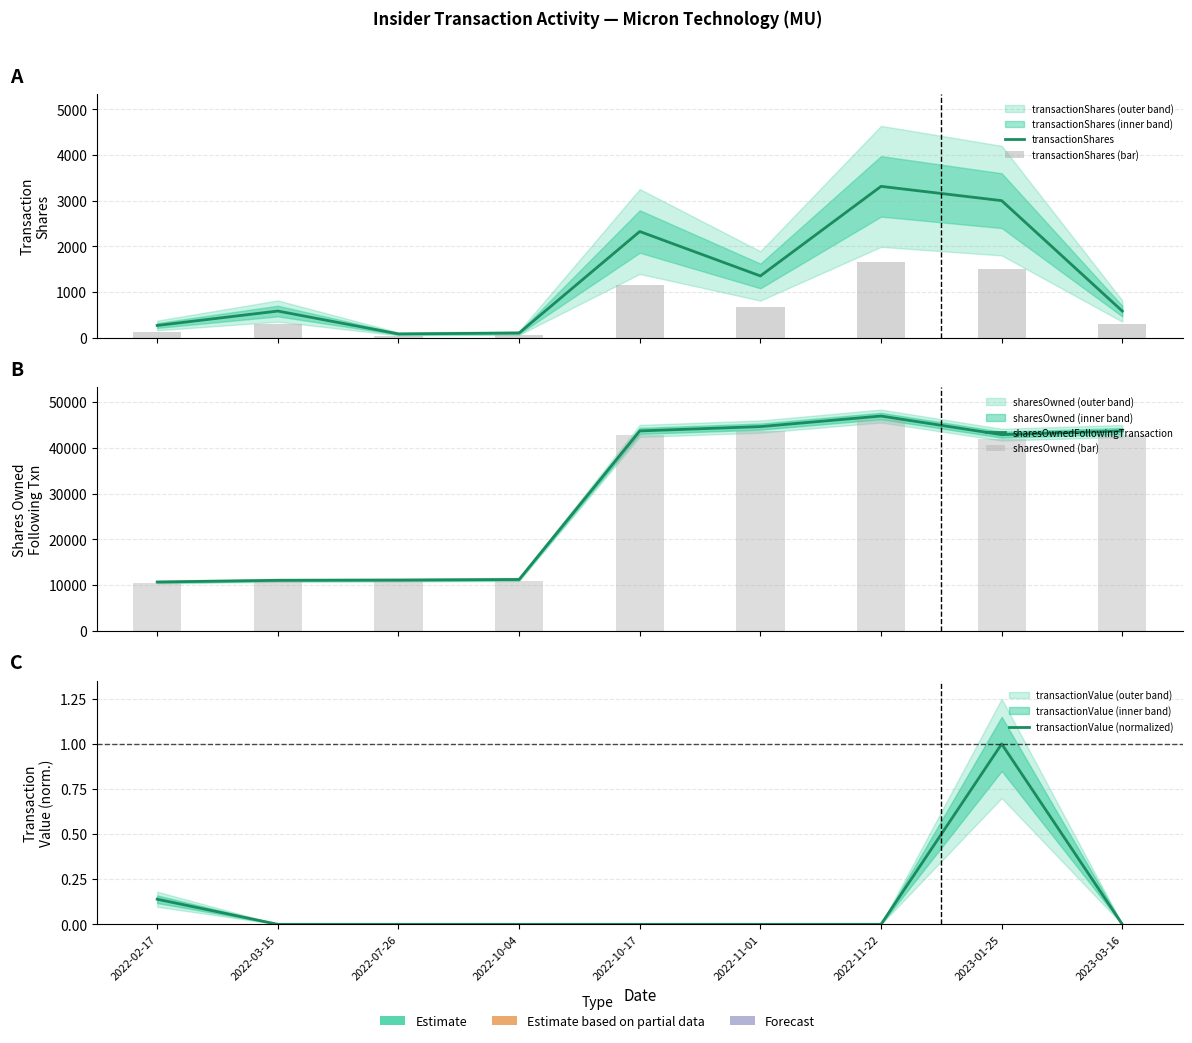

Reading left to right, list all the values displayed in this chart.

transactionShares: 266.0	582.0	81.0	101.0	2324.0	1351.0	3313.0	3000.0	581.0
transactionShares (bar): 133.0	291.0	40.5	50.5	1162.0	675.5	1656.5	1500.0	290.5
sharesOwnedFollowingTransaction: 10688.0	11057.0	11113.0	11237.0	43661.0	44601.0	46908.0	42840.0	43649.0
sharesOwned (bar): 10474.2	10835.9	10890.7	11012.3	42787.8	43709.0	45969.8	41983.2	42776.0
transactionValue (normalized): 0.1	0.0	0.0	0.0	0.0	0.0	0.0	1.0	0.0